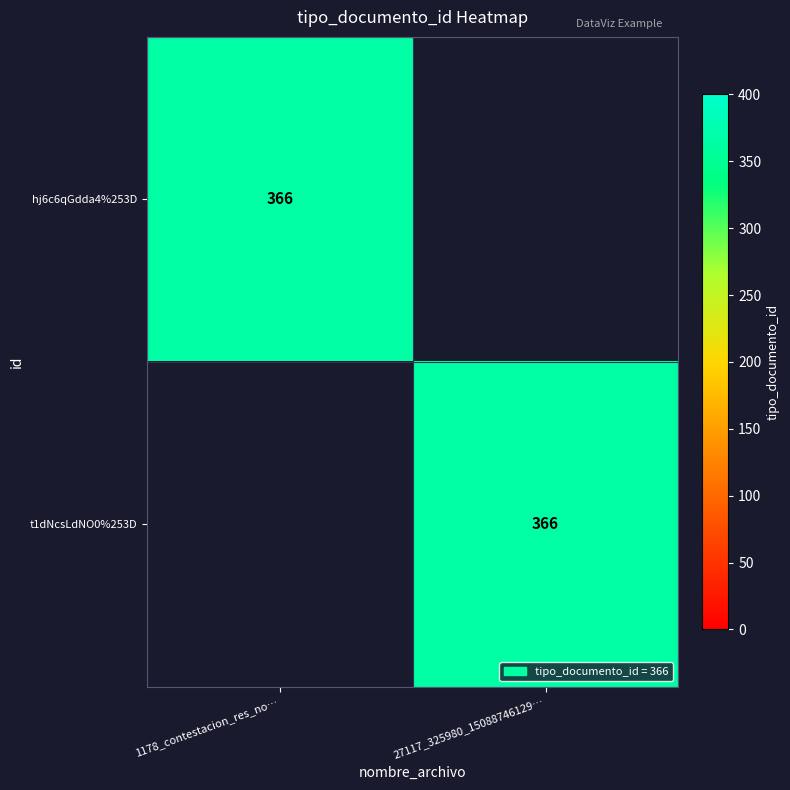

The hj6c6qGdda4%253D series shows 366 at 1178_contestacion_res_no…. True or false?

True